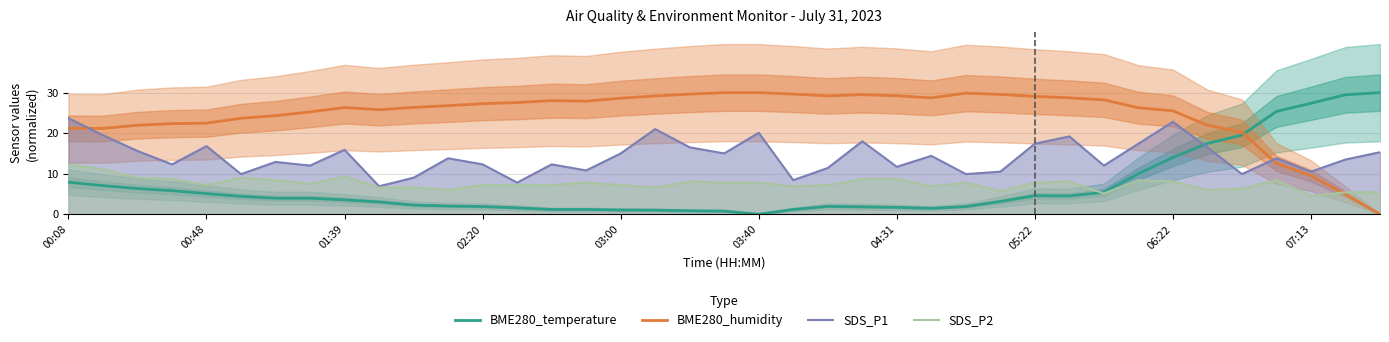

Is it true that SDS_P1 equals 5.4 at 02:20?

False